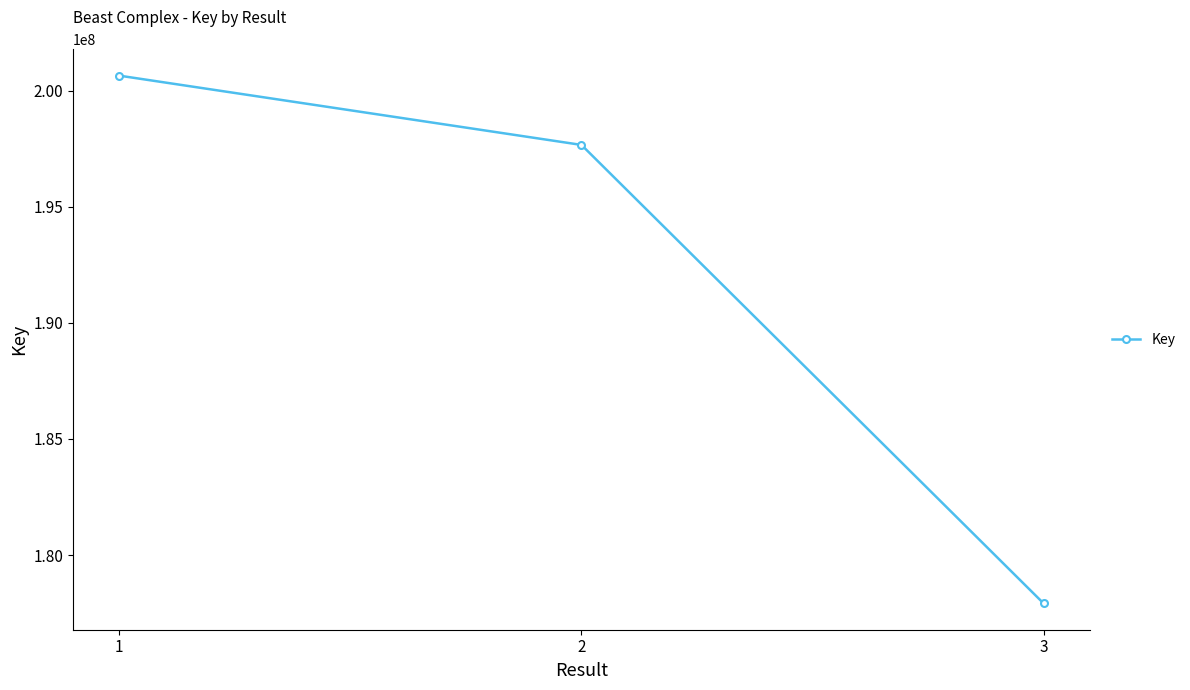

How many values are below 197670383?

1